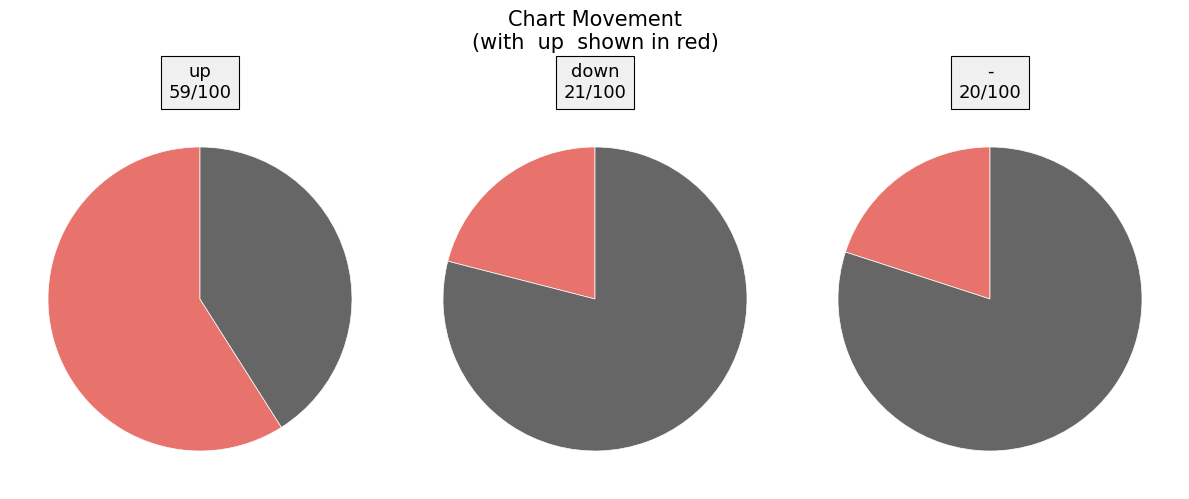

Does any single category account for the majority?

Yes